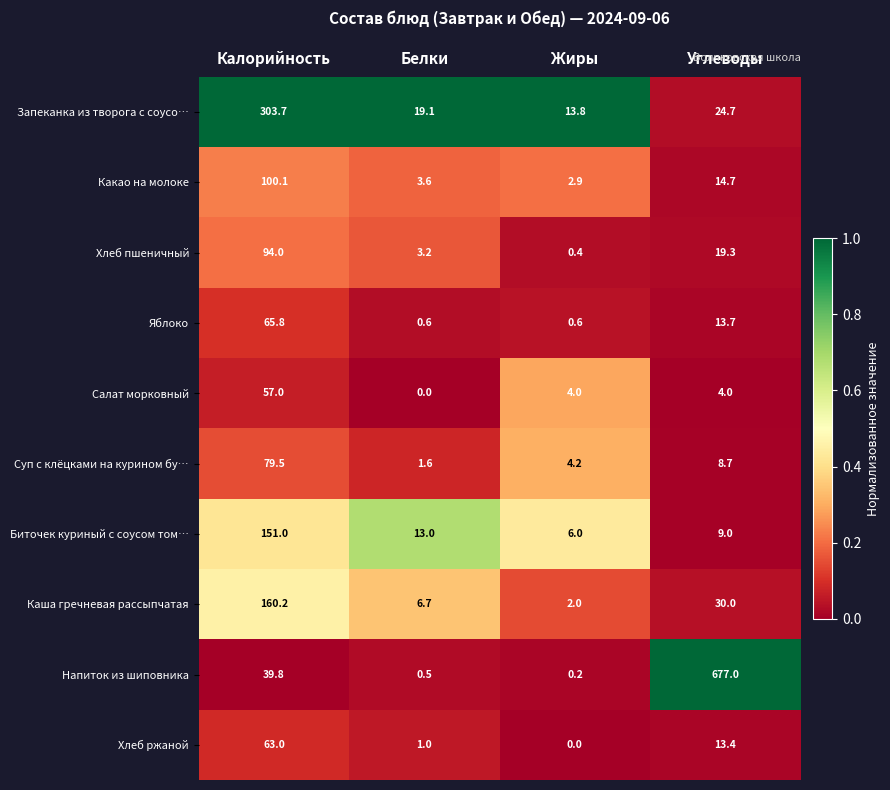

What is the total value across all series at Белки?

49.3